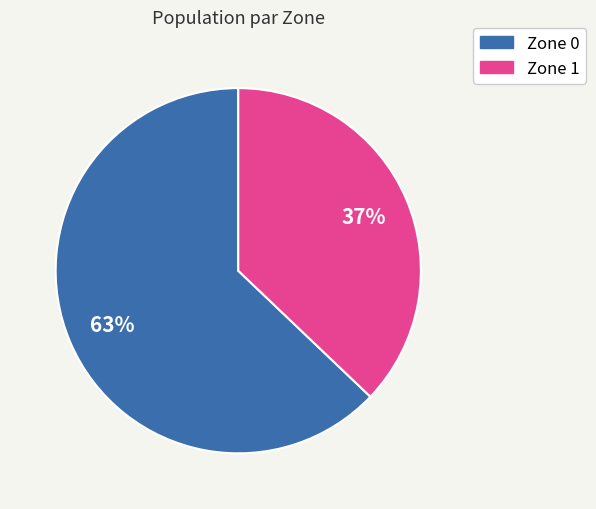

Which has a higher value, Zone 0 or Zone 1?

Zone 0